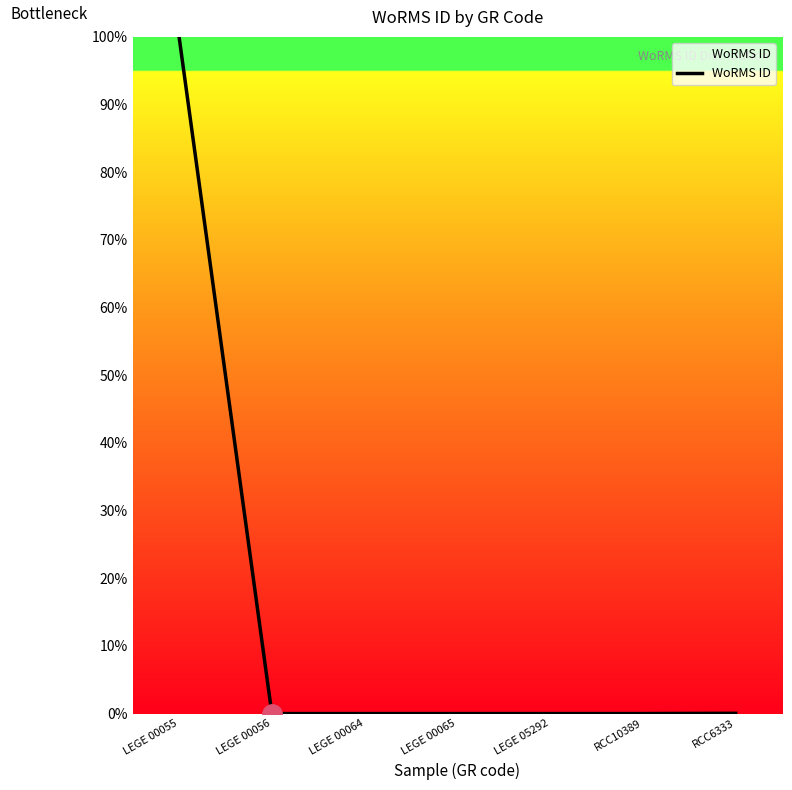

Is this an area chart (filled region under the line)?

No